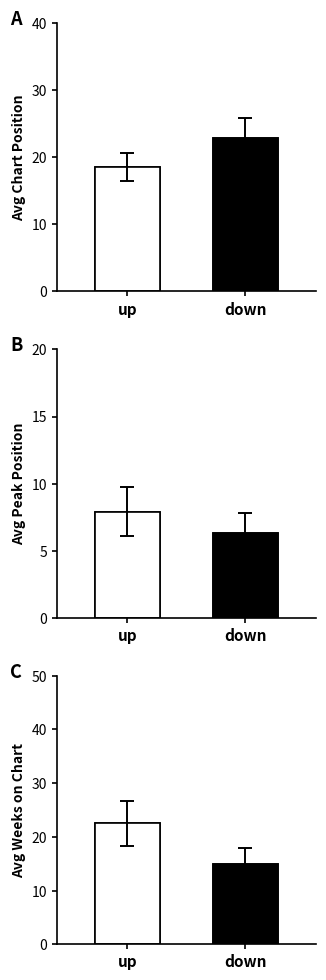

What position from the right is down?

1